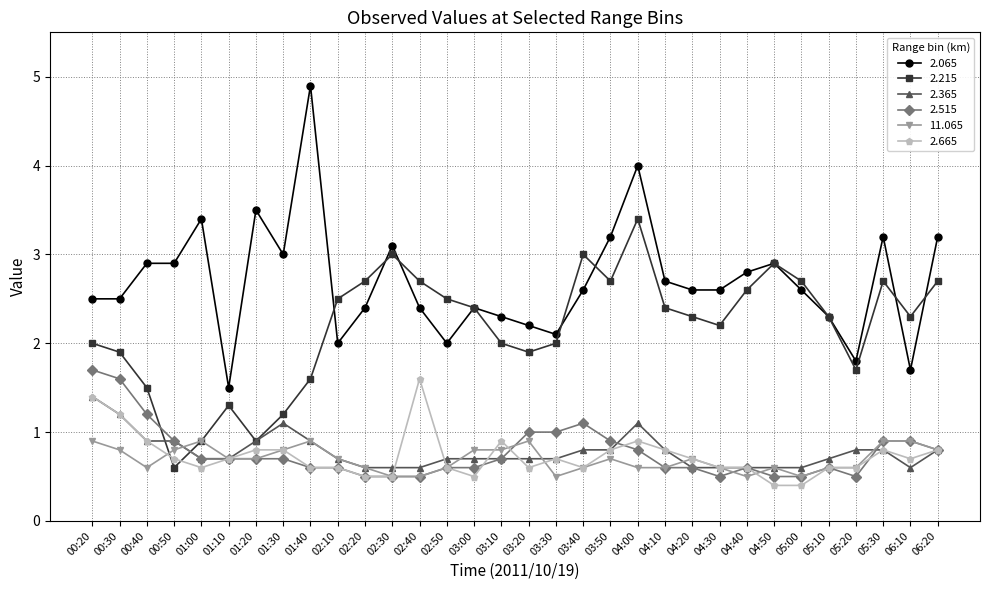

Is this an area chart (filled region under the line)?

No